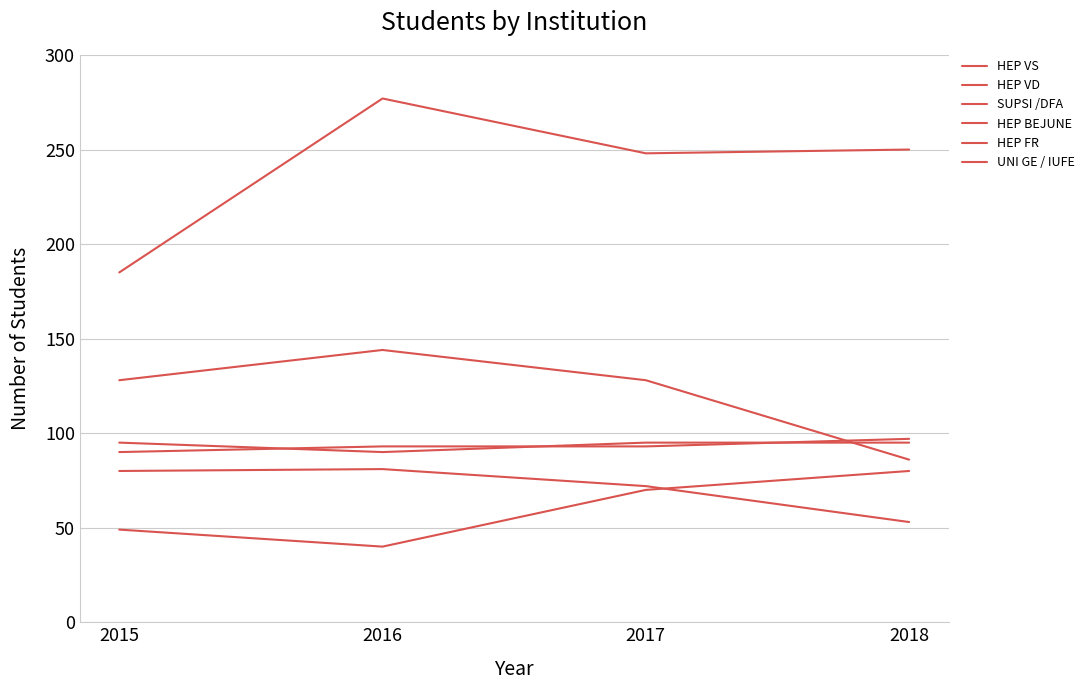

How many SUPSI /DFA values are between 49 and 80?

3